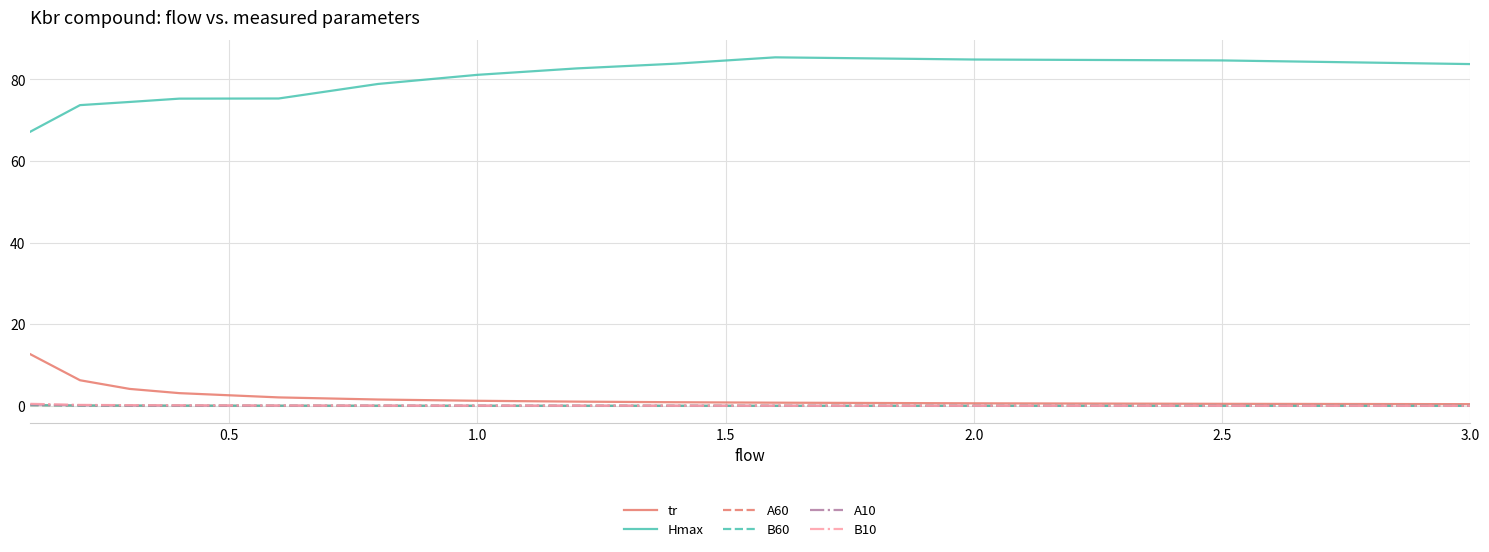

How many categories are shown in the chart?

13